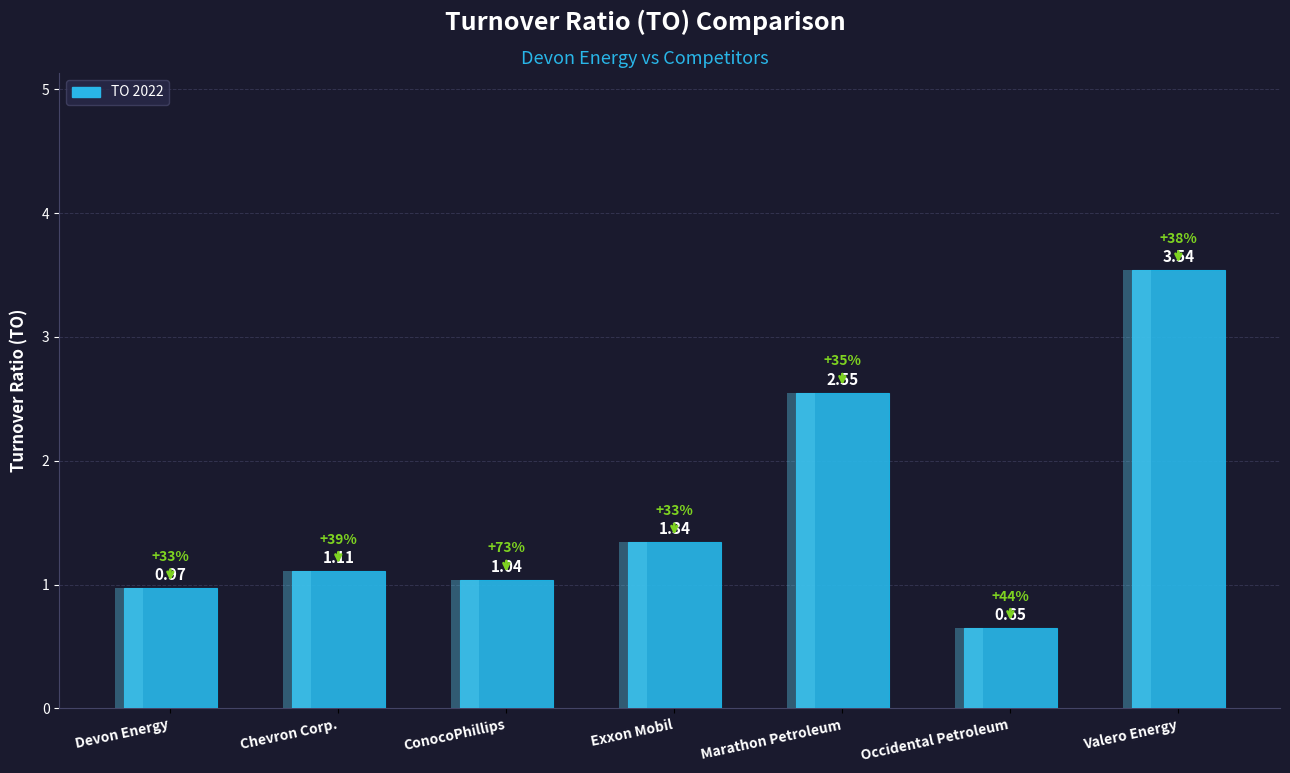

True or false: 2022-12-31 has a value of 1.3 at Exxon Mobil.

True